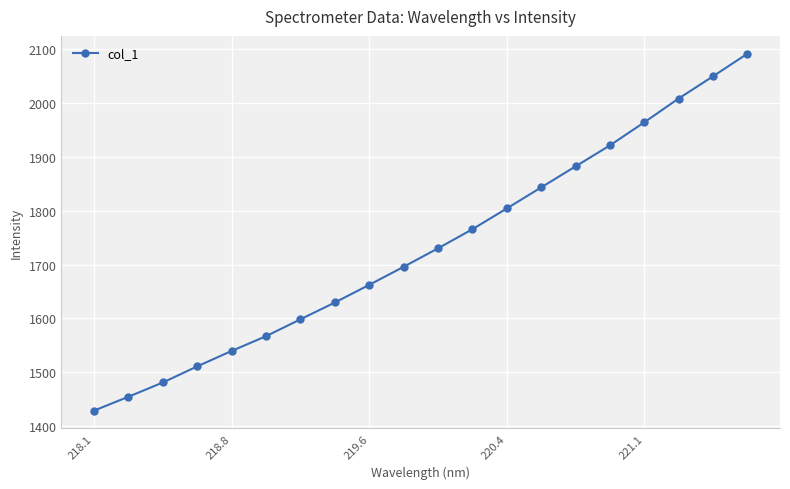

True or false: there are more than 0 points higher than both neighbors.

False